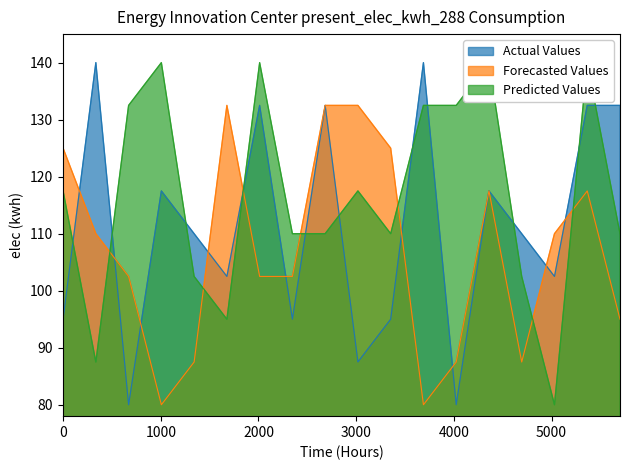

The Predicted Values series shows 45.4 at 2. True or false?

False